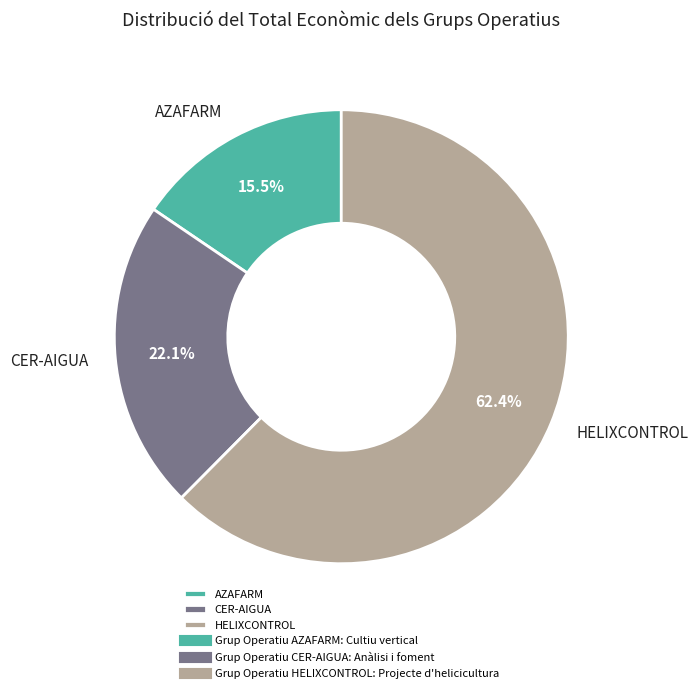

Combined, do CER-AIGUA and HELIXCONTROL account for over 50%?

Yes